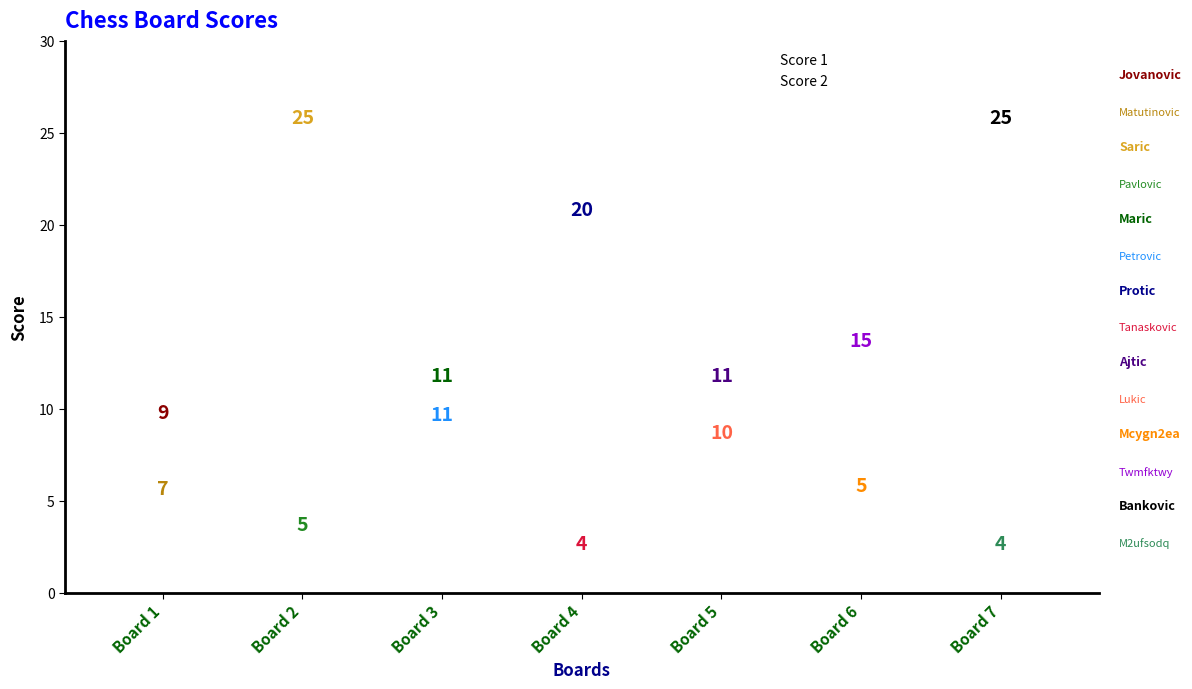

In the Score 1 series, what Y value is closest to 15?

11